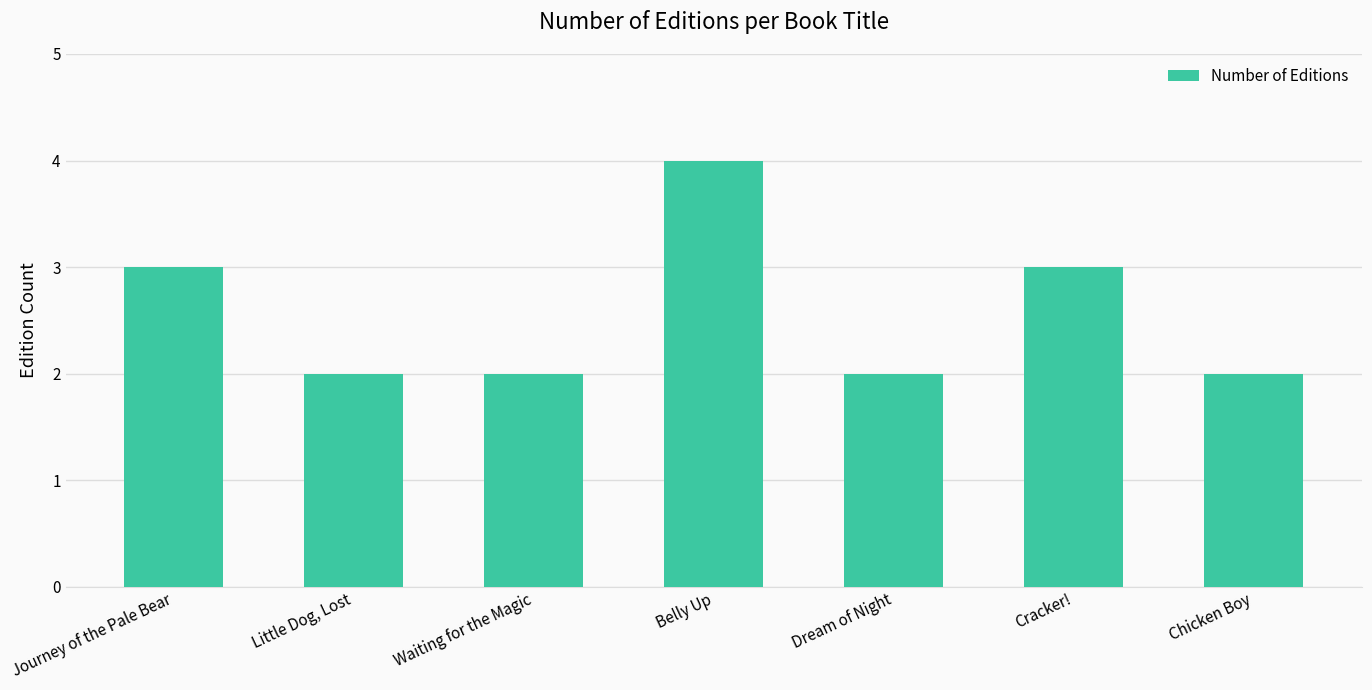

True or false: the data shows 5 at Journey of the Pale Bear.

False